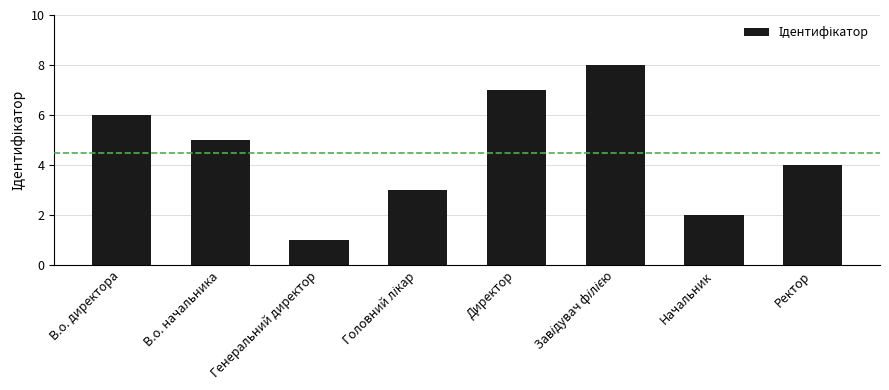

Reading left to right, extract all data points from this chart.

6	5	1	3	7	8	2	4